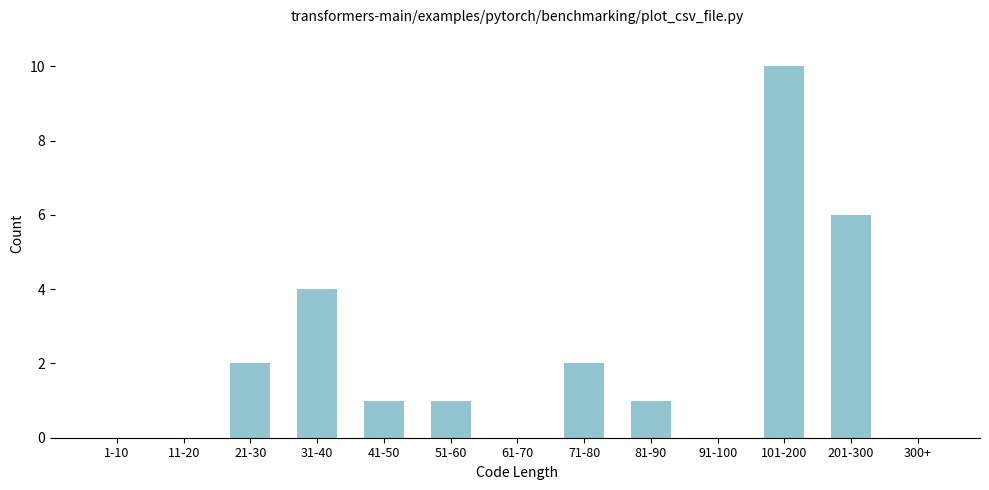

Reading right to left, list all the values displayed in this chart.

300+=0	201-300=6	101-200=10	91-100=0	81-90=1	71-80=2	61-70=0	51-60=1	41-50=1	31-40=4	21-30=2	11-20=0	1-10=0